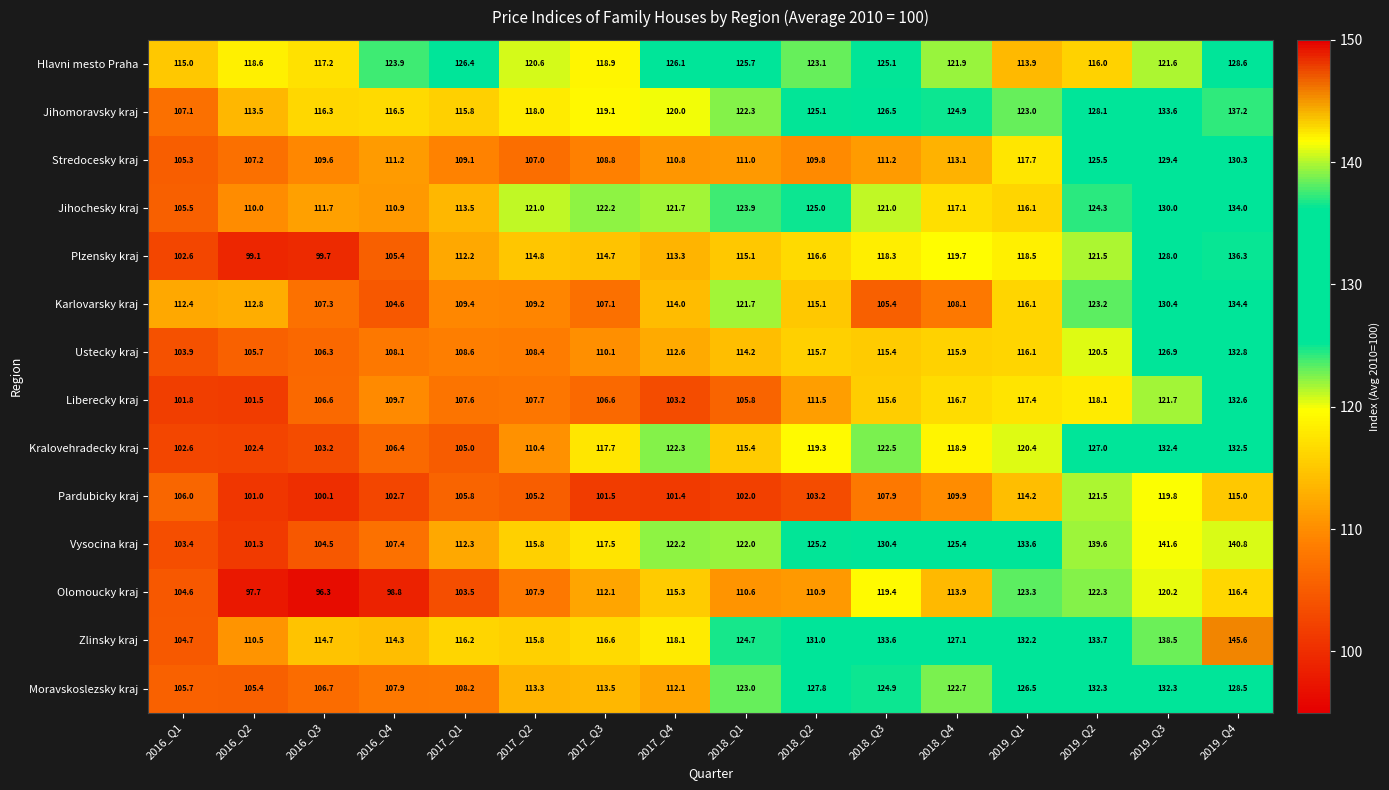

What is the smallest value displayed?

96.3